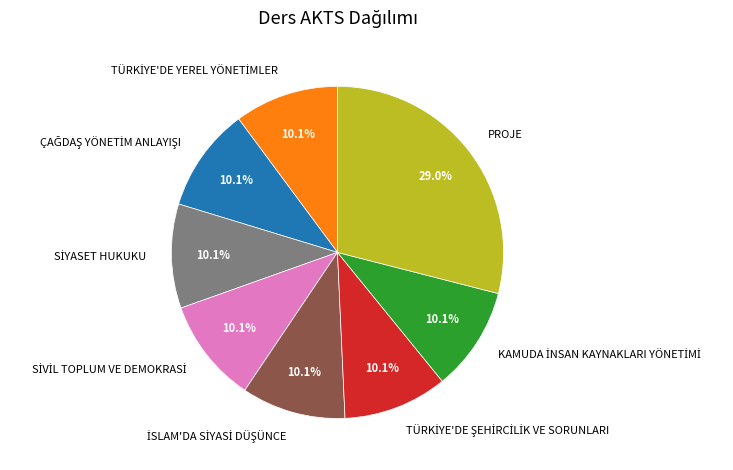

Which category has the biggest portion of the pie?

PROJE